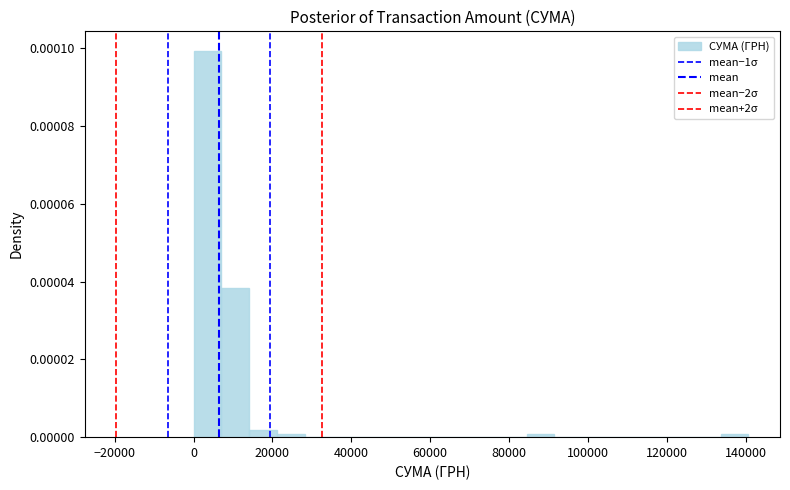

Read against the x-axis, roughly where is the centre of the tallest bar?

4000